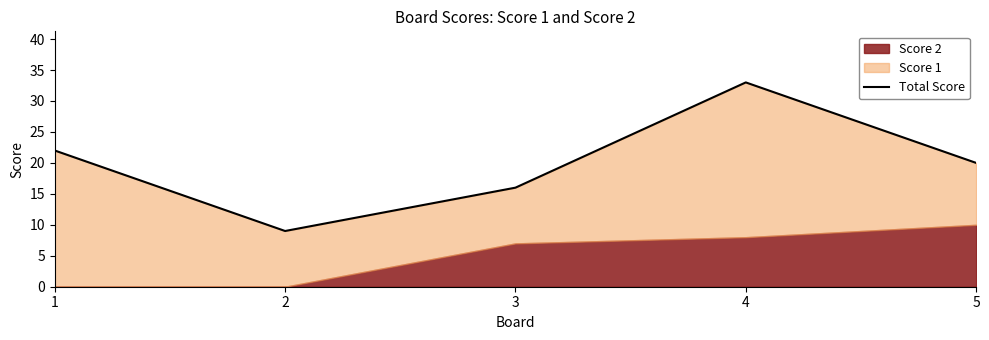

How many values exceed 20?

2